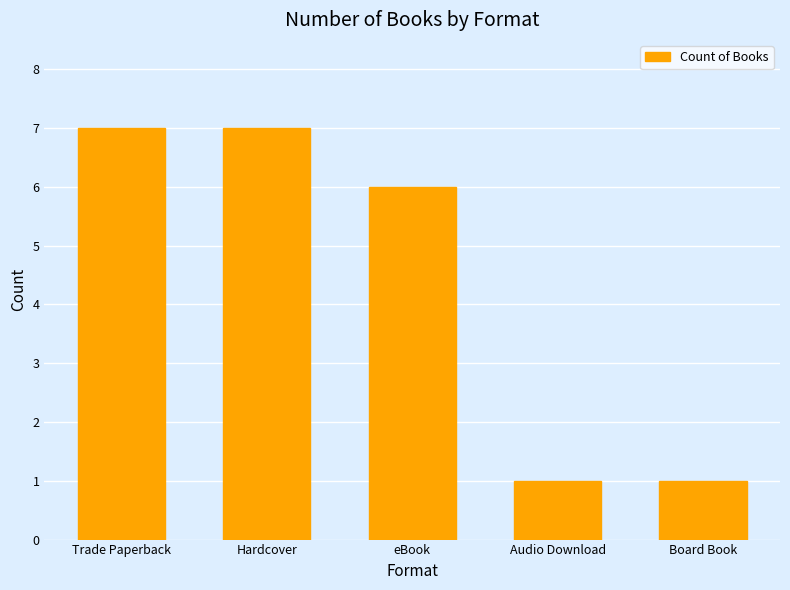

Reading left to right, list all the values displayed in this chart.

7	7	6	1	1